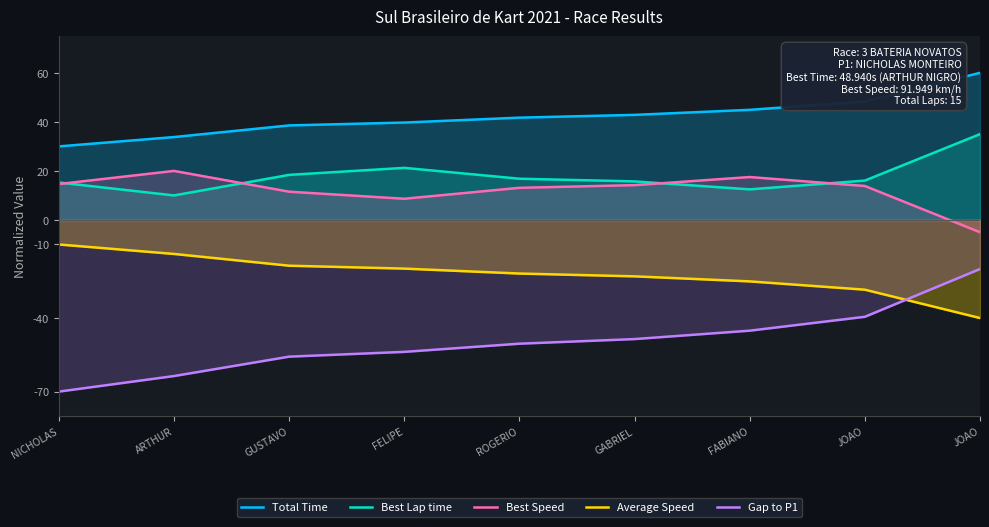

True or false: Average Speed and Best Speed intersect in this chart.

False